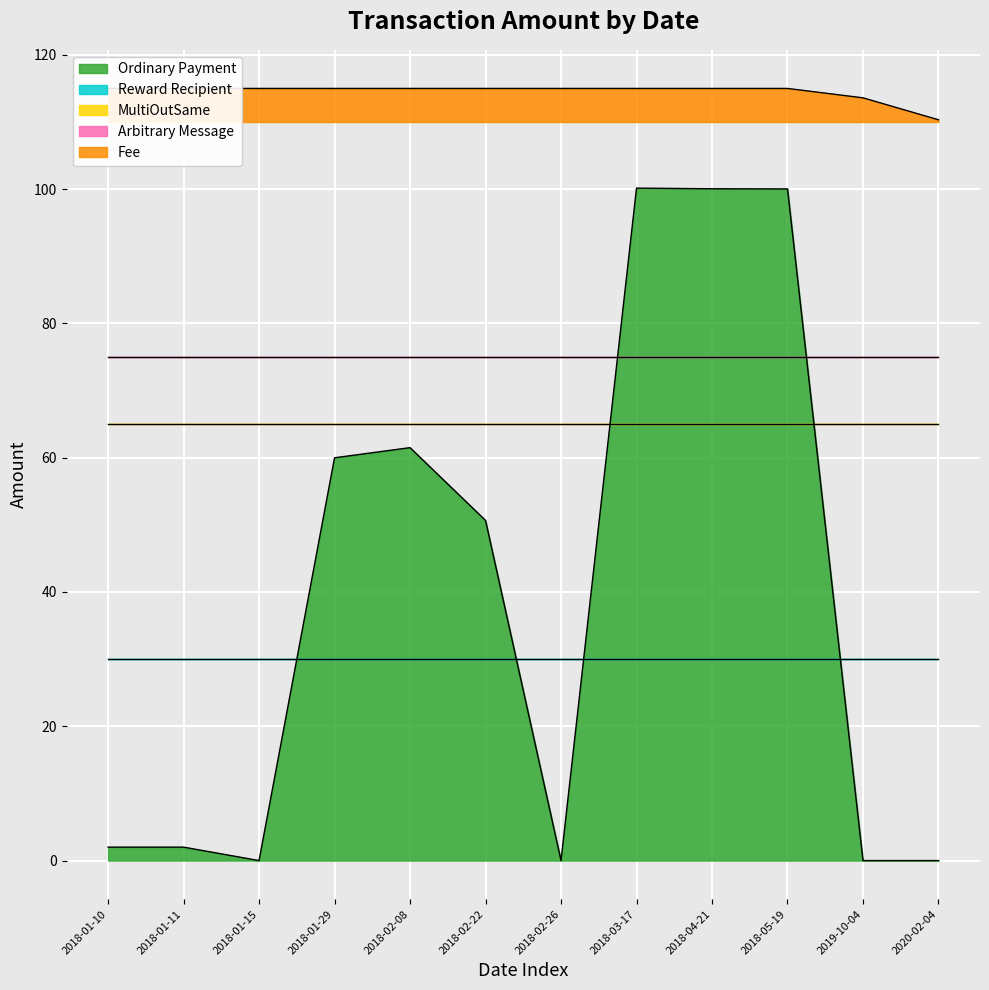

Between 2018-01-10 and 2018-05-19, which series saw the biggest shift?

Ordinary Payment